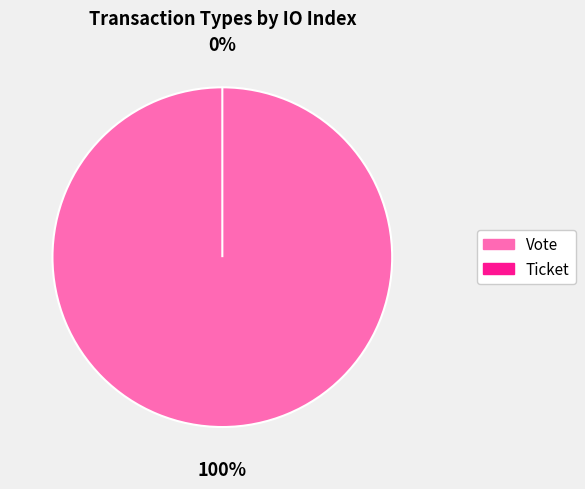

To the nearest percent, what is the combined percentage of Vote and Ticket?

100%